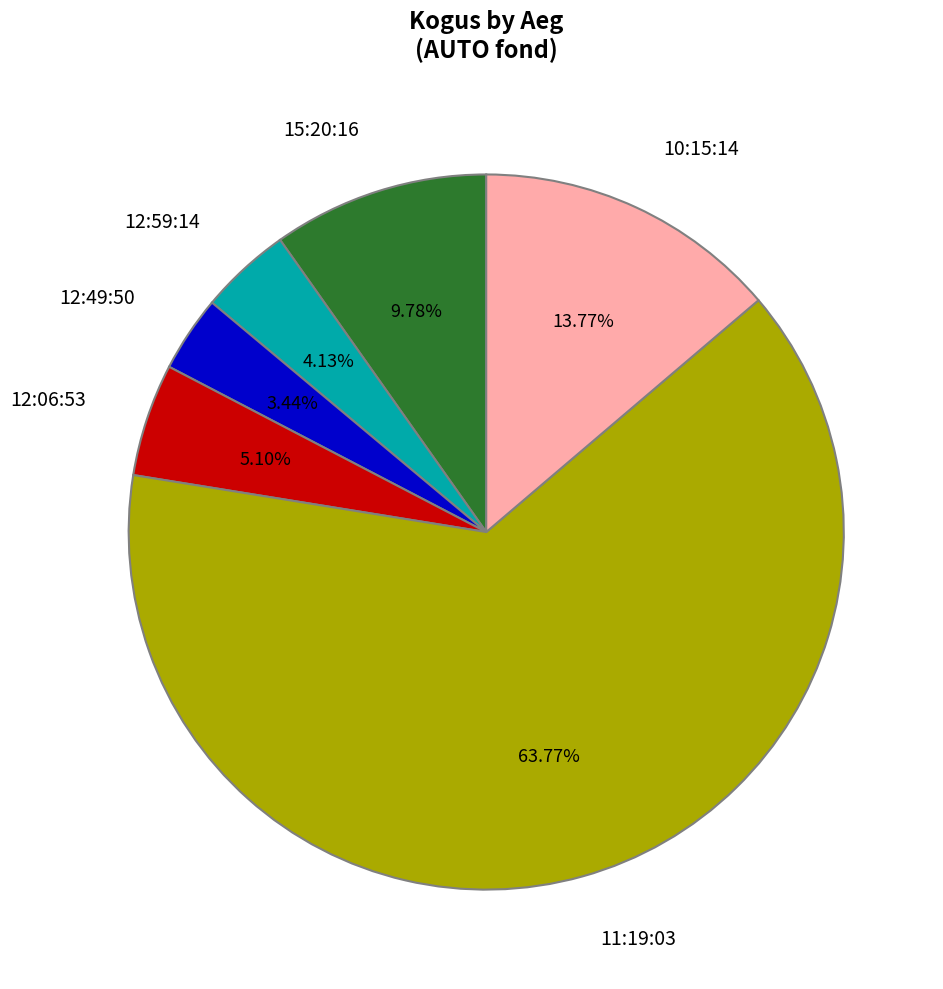

Count the number of slices in the pie.

6